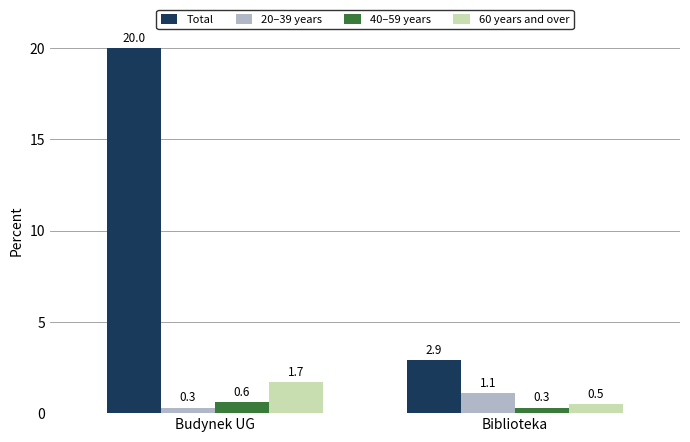

How many groups of bars are there?

2